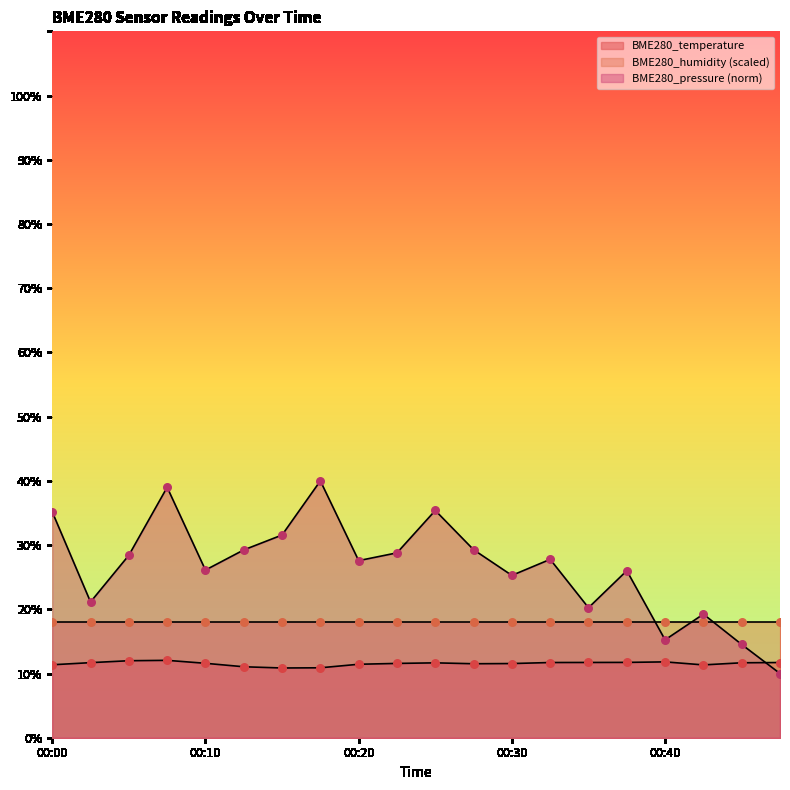

At which category is the sum across all series the highest?

00:08